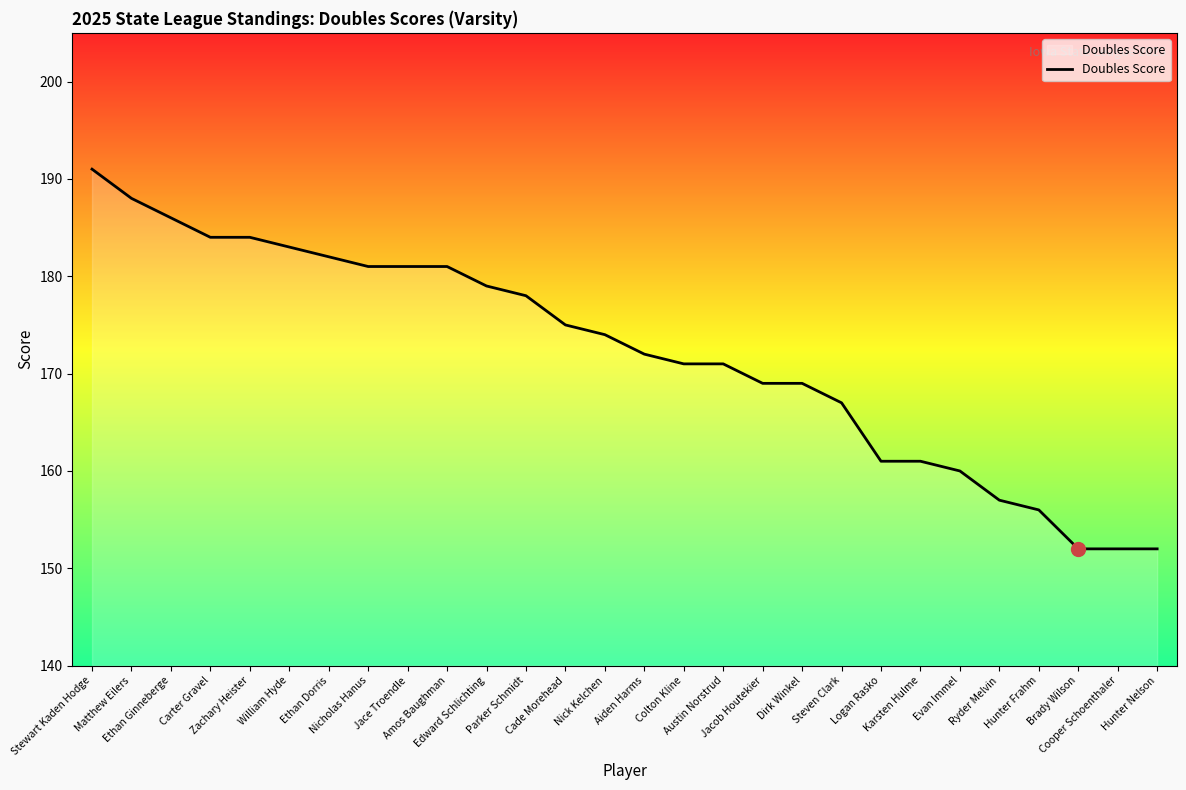

The value at Hunter Nelson is 216. True or false?

False